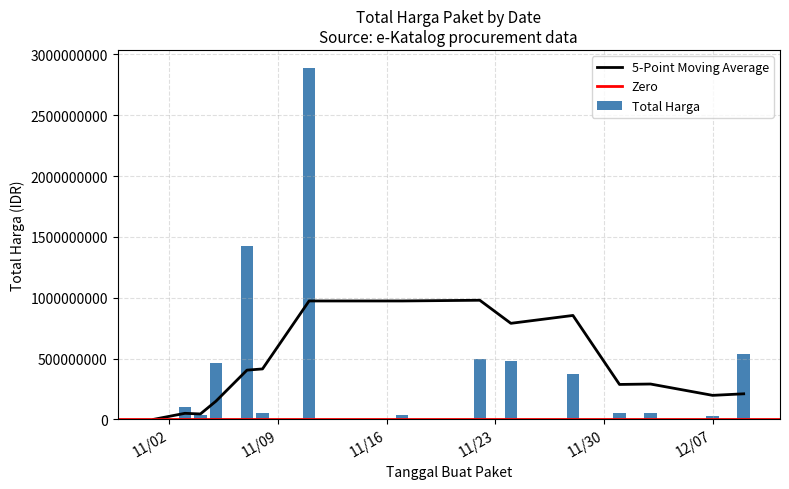

At which category does the chart reach its peak across all series?

2021-11-11